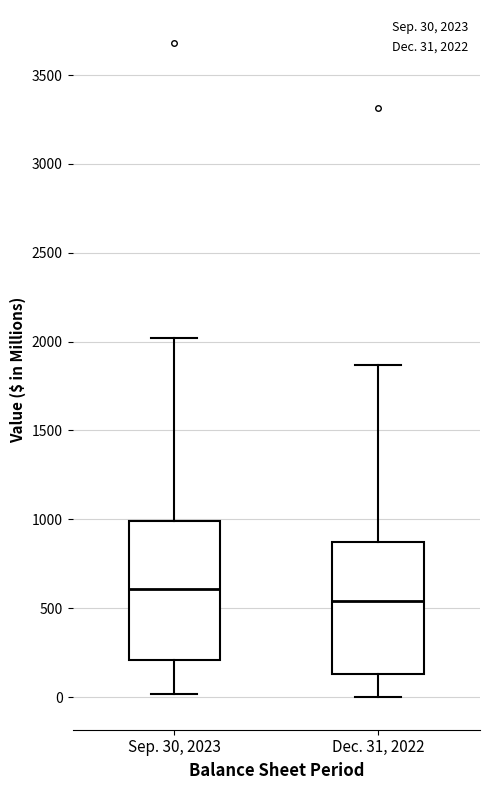

Which box's median line is the highest?

Sep. 30, 2023